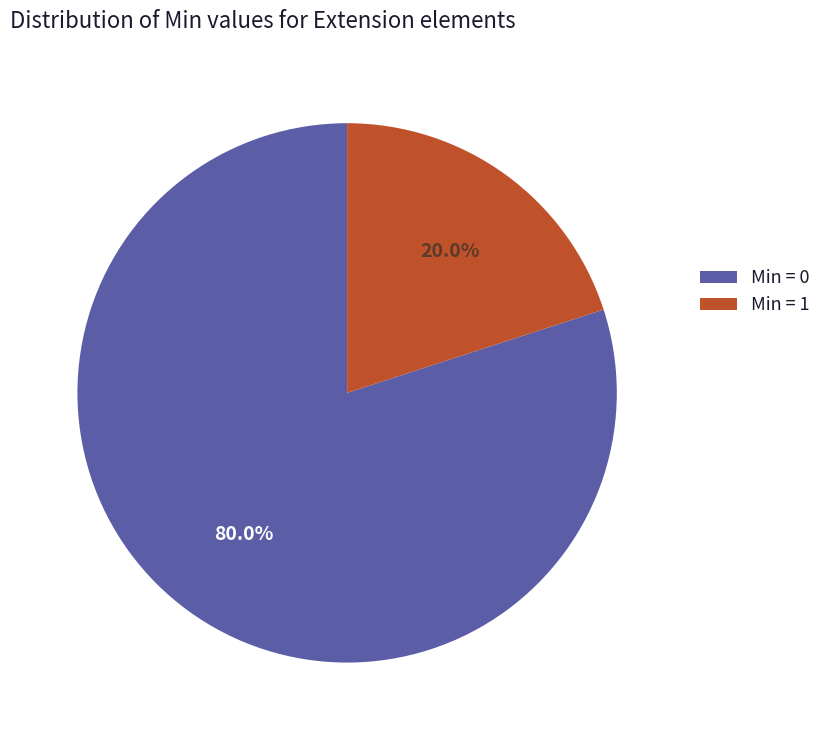

How many slices are in this pie chart?

2